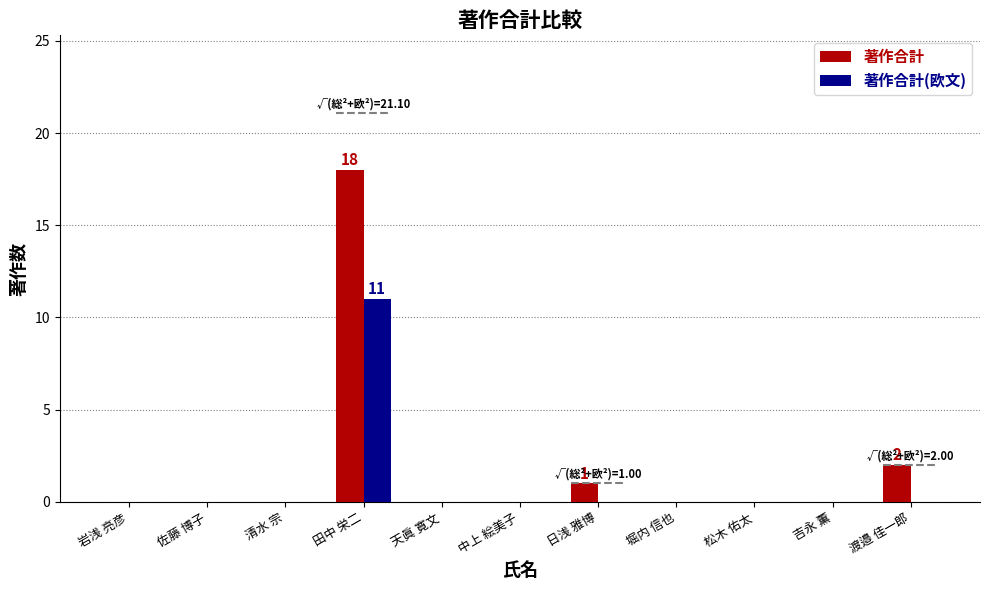

What are all the series names shown in the legend?

著作合計, 著作合計(欧文)